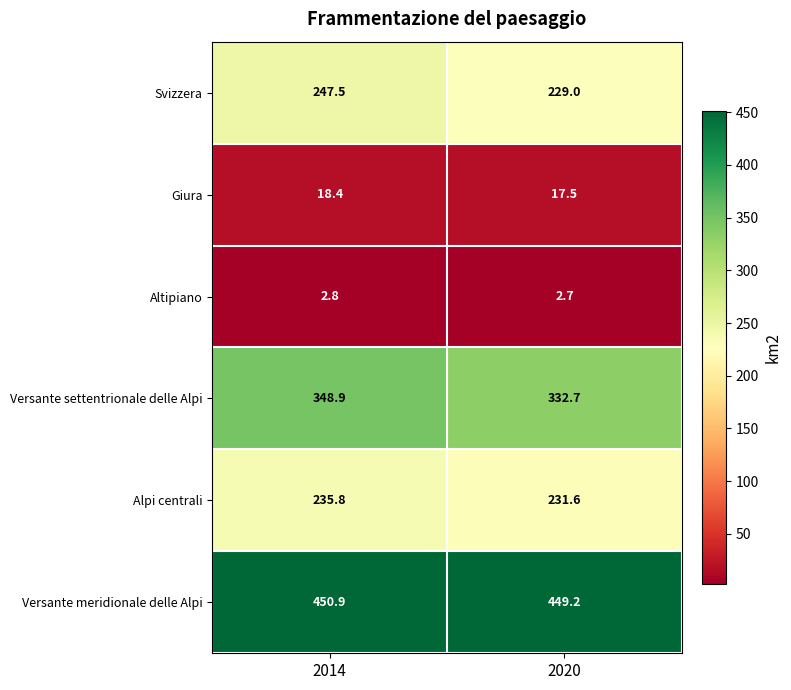

True or false: Altipiano has a value of 2.8 at 2014.

True